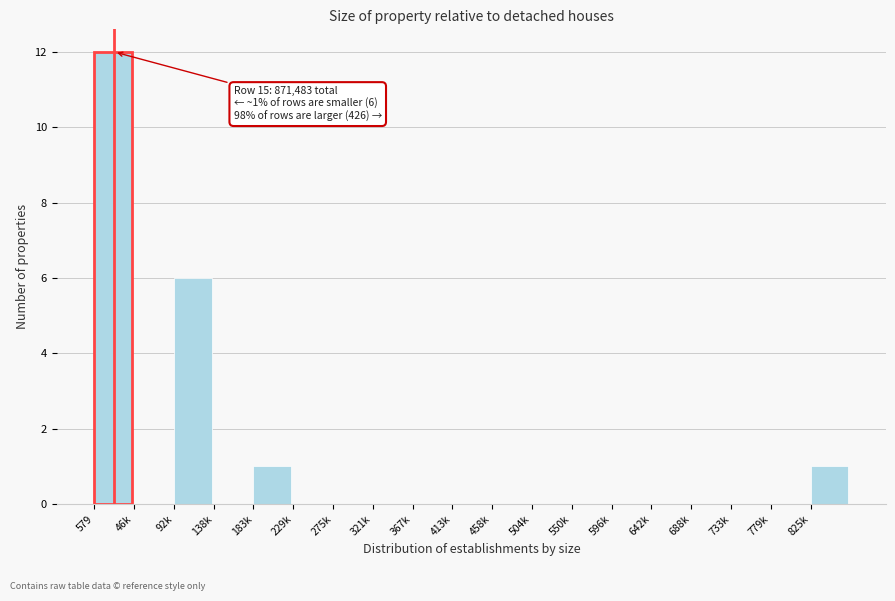

Reading right to left, transcribe all the data shown in this chart.

825k=1	779k=0	733k=0	688k=0	642k=0	596k=0	550k=0	504k=0	458k=0	413k=0	367k=0	321k=0	275k=0	229k=0	183k=1	138k=0	92k=6	46k=0	579=12